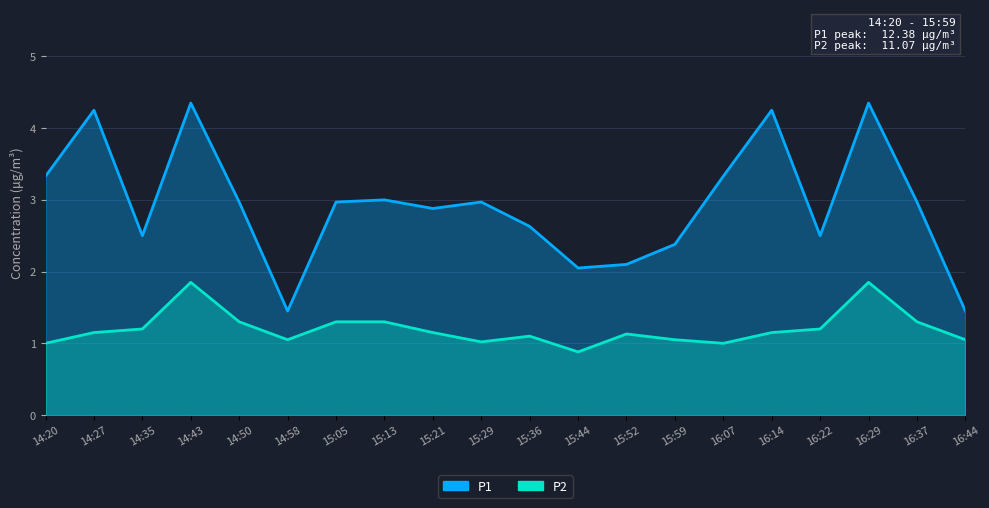

What is the spread (max minus min) of values at 15:44?

1.2